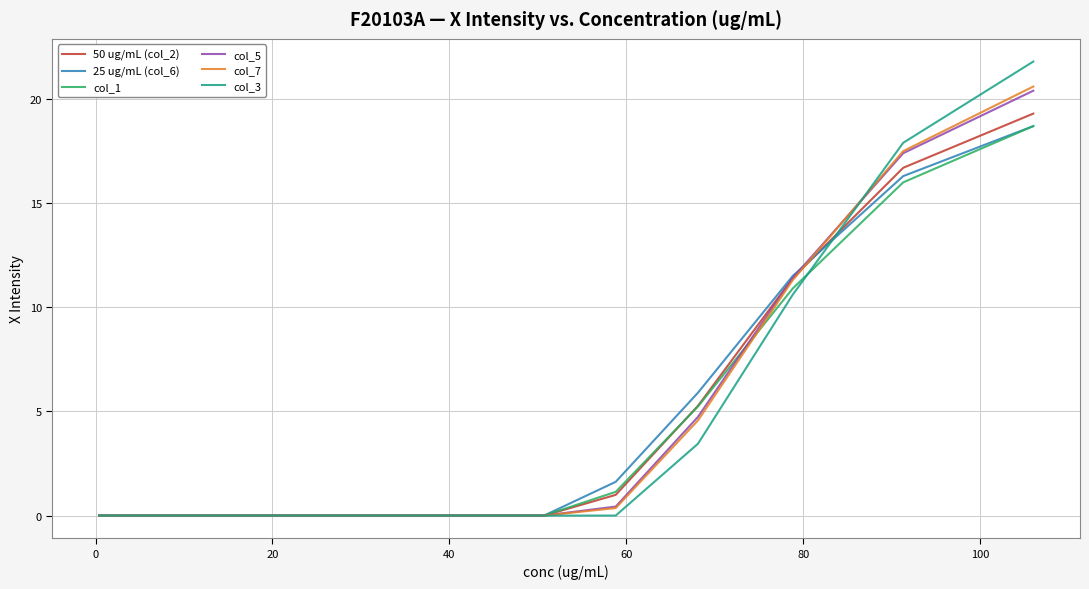

What is the highest value of the 50 ug/mL (col_2) series?

19.3